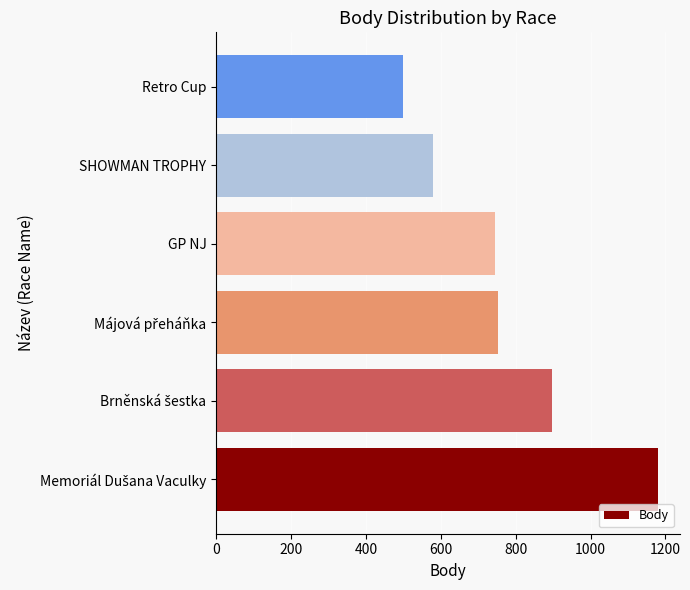

What is the greatest value displayed?

1180